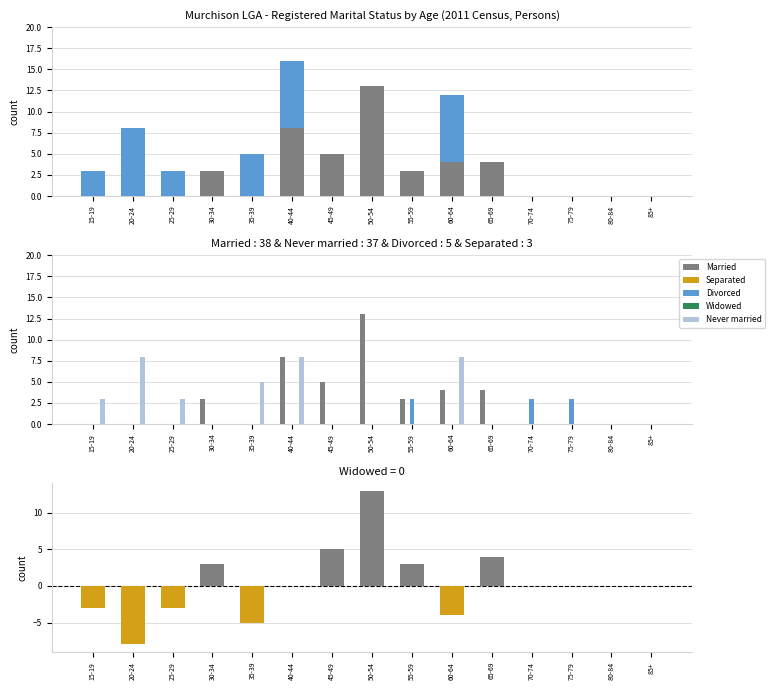

Which series changed the most between 30-34 and 80-84?

Married